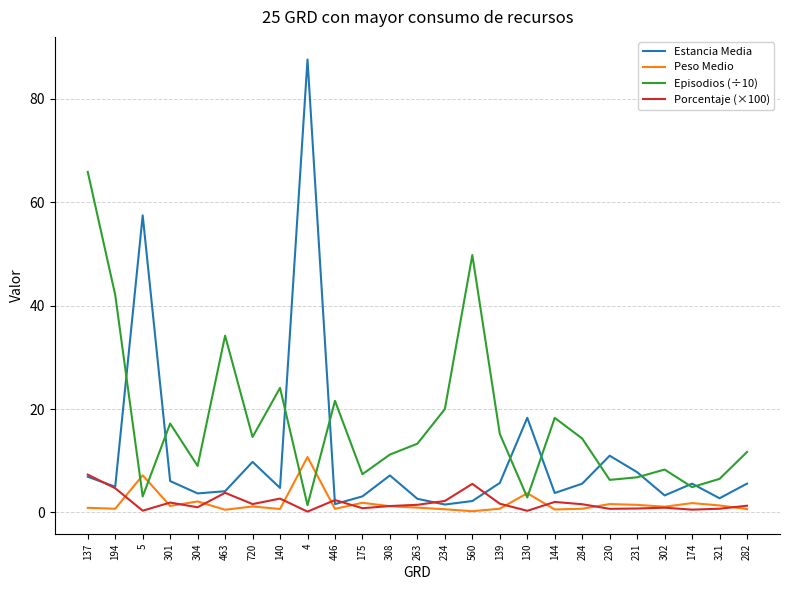

Between 137 and 302, which series saw the biggest shift?

Episodios (÷10)